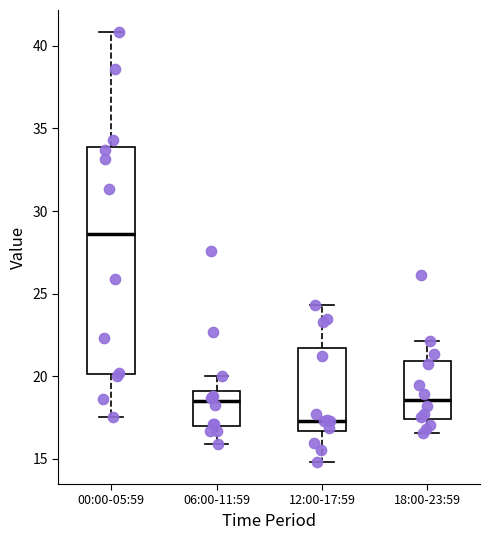

Reading left to right, read every box against the y-axis: the position of its median line, the range the box covers, and the ends of its whiskers. The values are not printed on the chart, so give them approximately, as read against the axis.

00:00-05:59: median 28.5, box 20.0 to 34.0, whiskers 17.5 to 41.0
06:00-11:59: median 18.5, box 17.0 to 19.0, whiskers 16.0 to 20.0
12:00-17:59: median 17.5, box 16.5 to 21.5, whiskers 15.0 to 24.5
18:00-23:59: median 18.5, box 17.5 to 21.0, whiskers 16.5 to 22.0